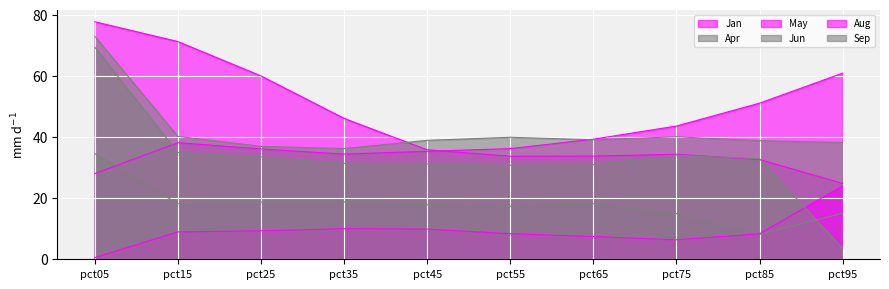

Which series ends up on top after the final intersection of Apr and May?

May